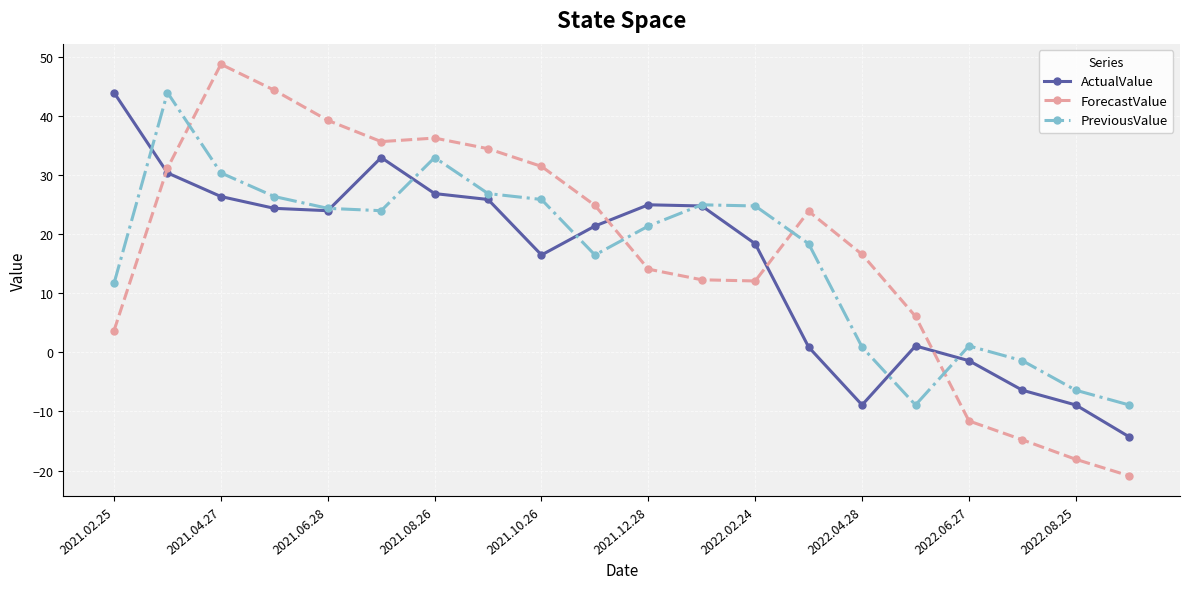

Does the chart display data point markers on the line(s)?

Yes